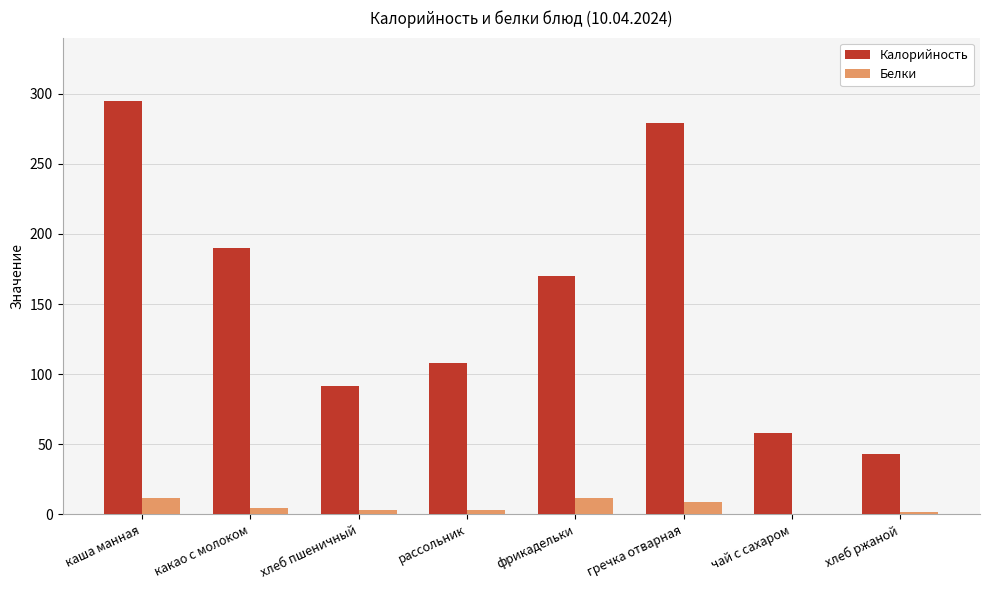

How many groups of bars are there?

8